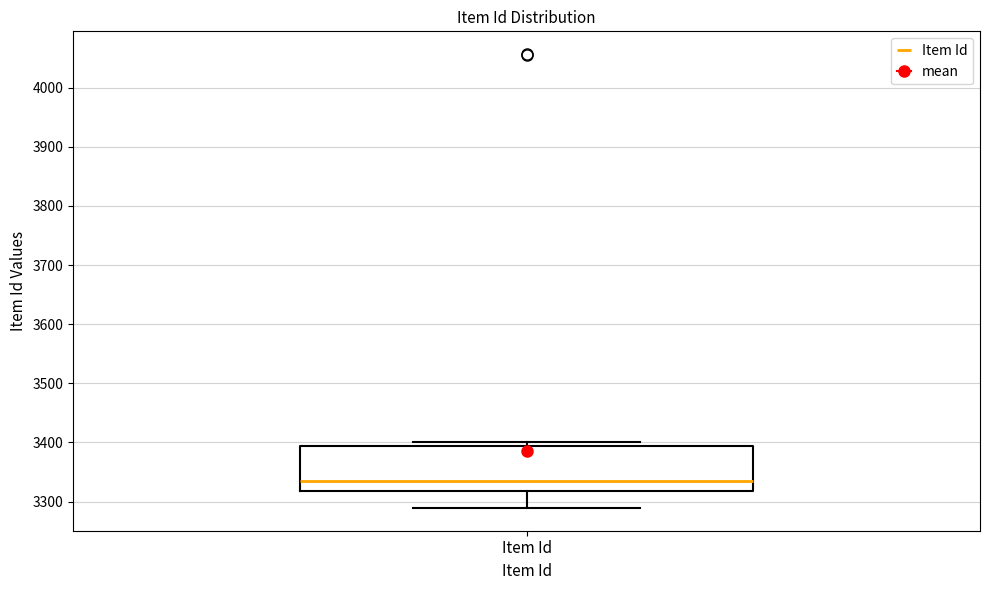

Transcribe this box plot: give where the median line is, the range the box spans, and where the two whiskers end, as read against the y-axis. The values are not printed on the chart, so give them approximately, as read against the axis.

median 3340, box 3320 to 3390, whiskers 3290 to 3400